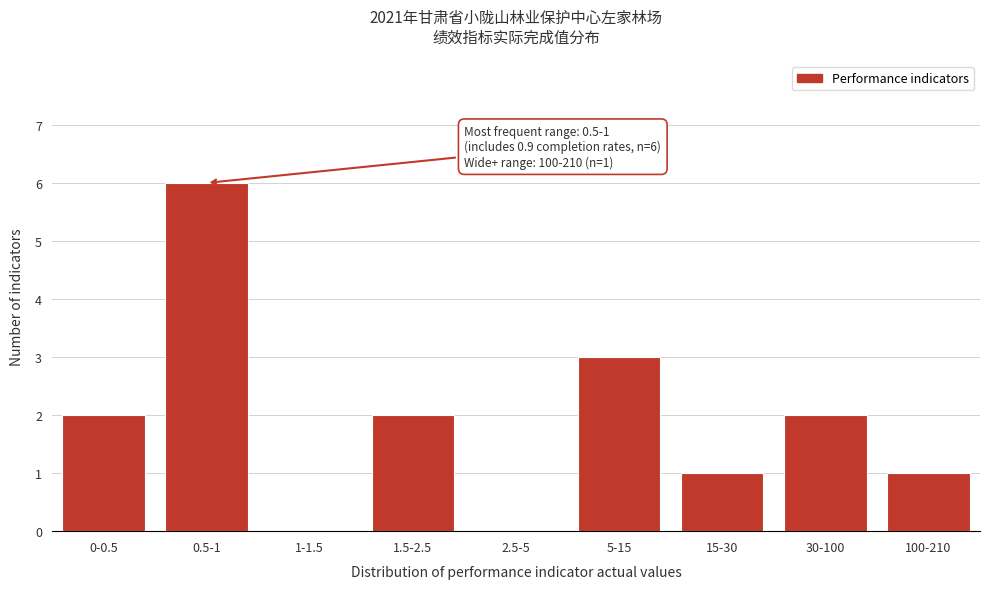

What is the sum of all values?

17